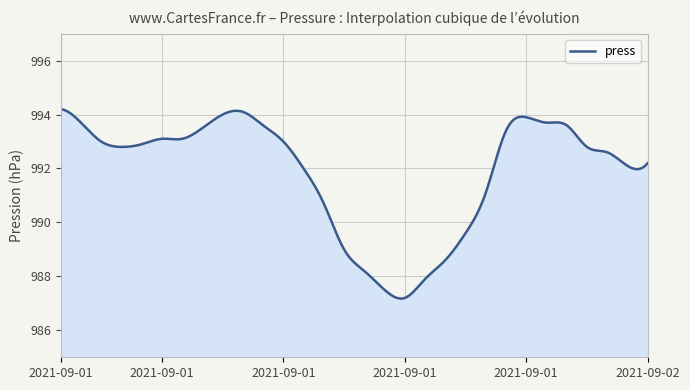

What is the smallest value displayed?

987.2